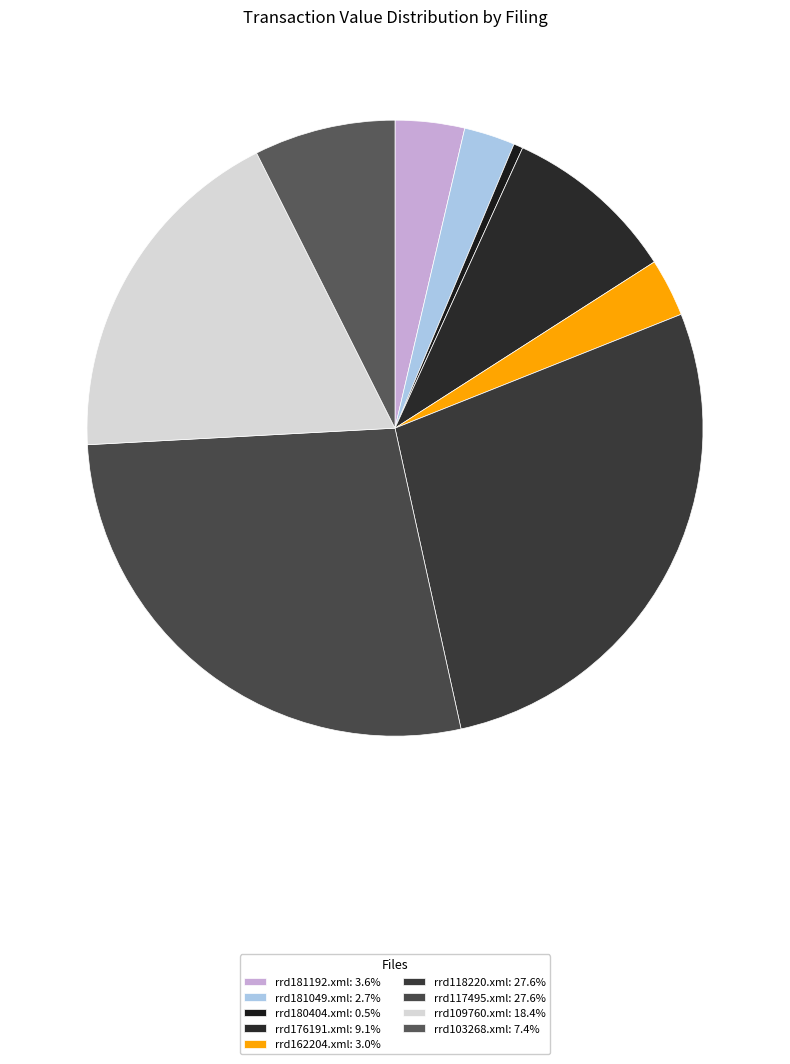

Which has a higher value, rrd117495.xml or rrd162204.xml?

rrd117495.xml